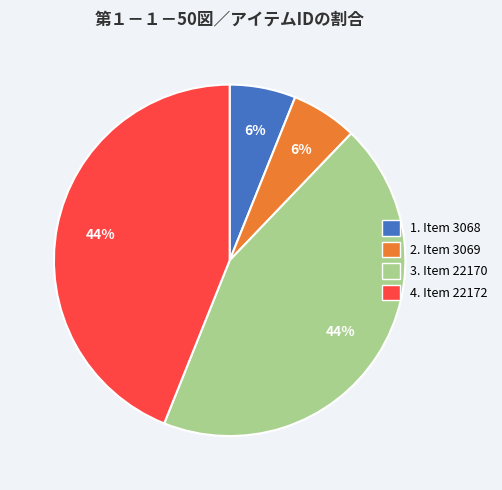

Does 1. Item 3068 account for over 50% of the chart?

No